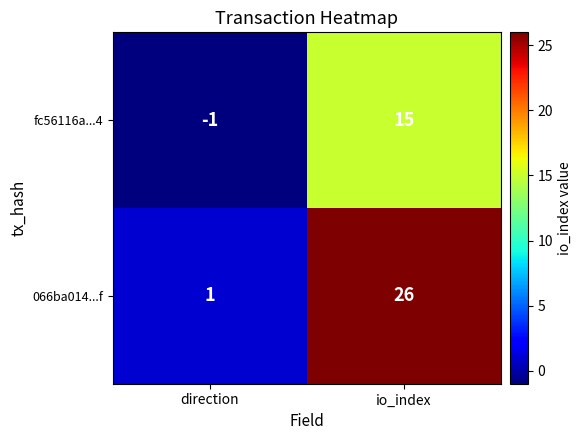

What is the spread (max minus min) of values at direction?

2